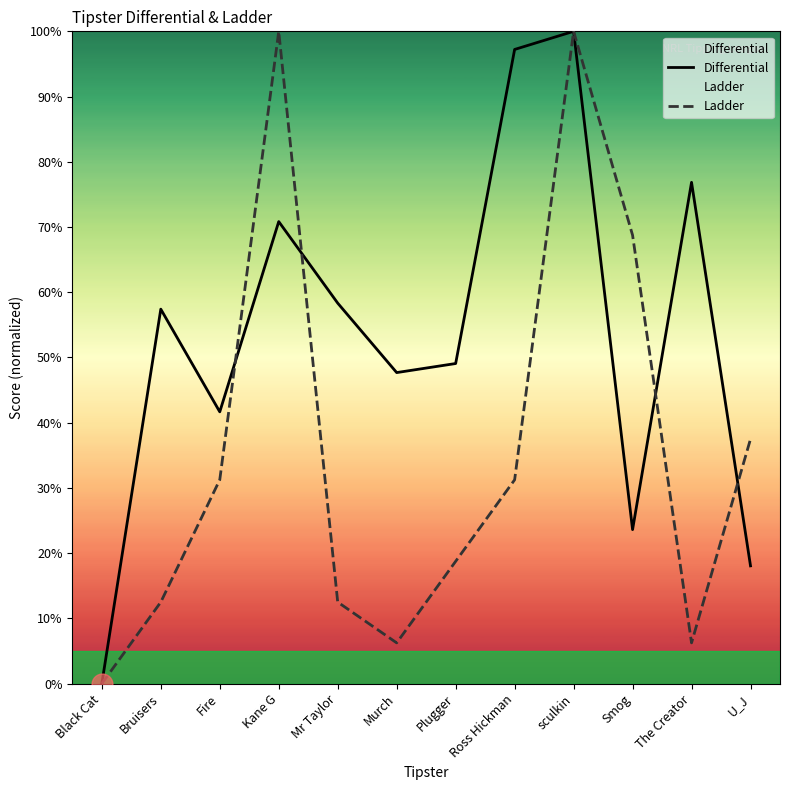

List the series in order of their peak value, lowest first.

Differential, Ladder